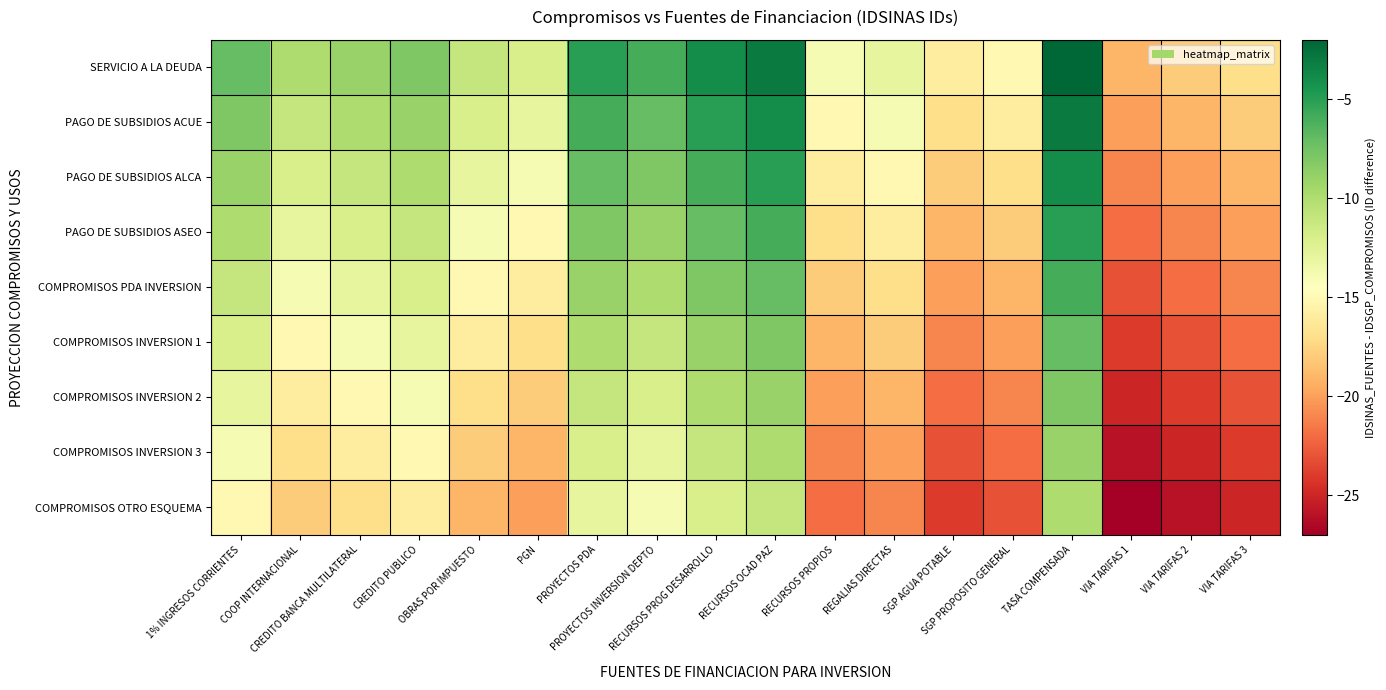

At which category does the chart reach its minimum across all series?

VIA TARIFAS 1